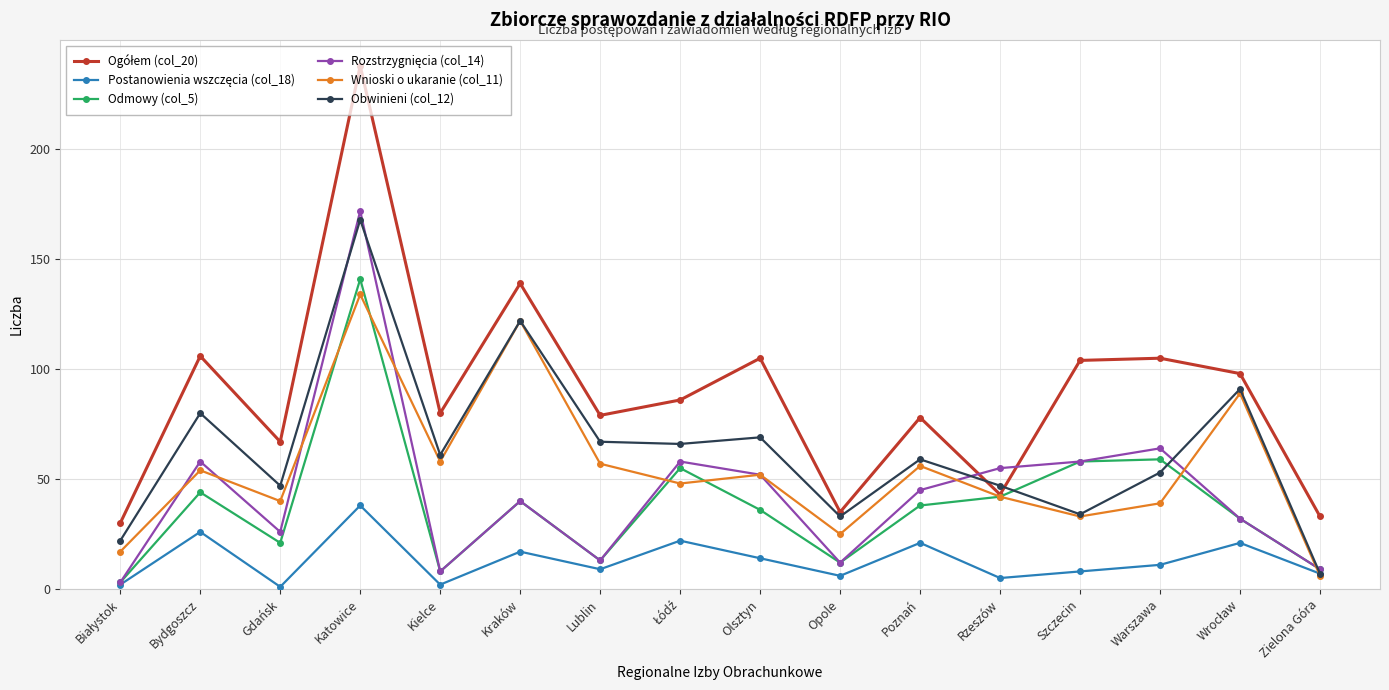

What is the label of the 11th point from the left?

Poznań